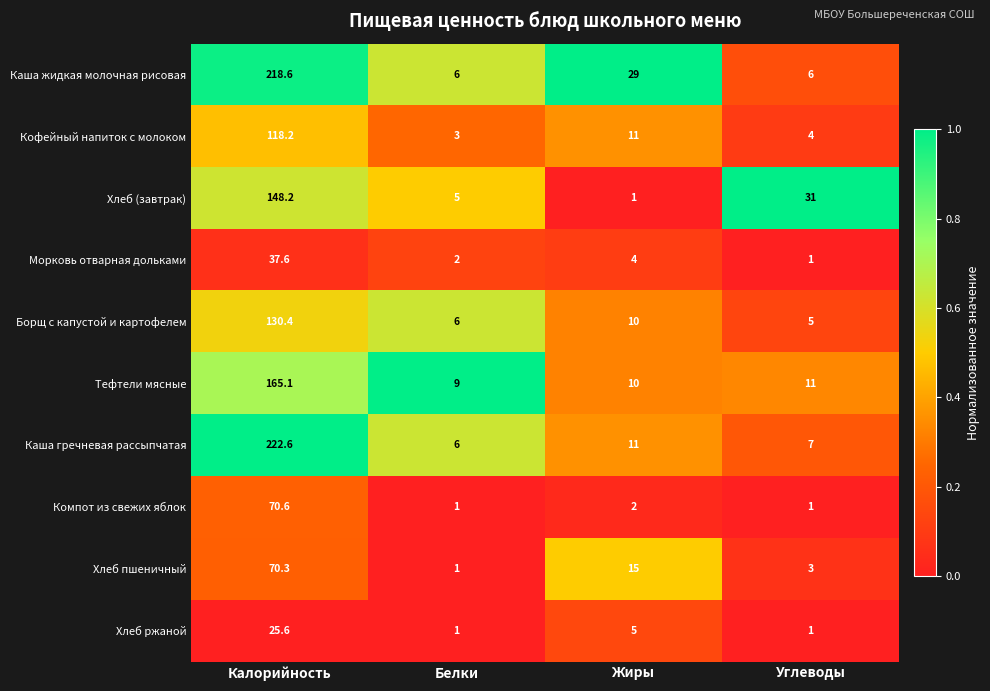

Is it true that Хлеб пшеничный equals 15.0 at Жиры?

True